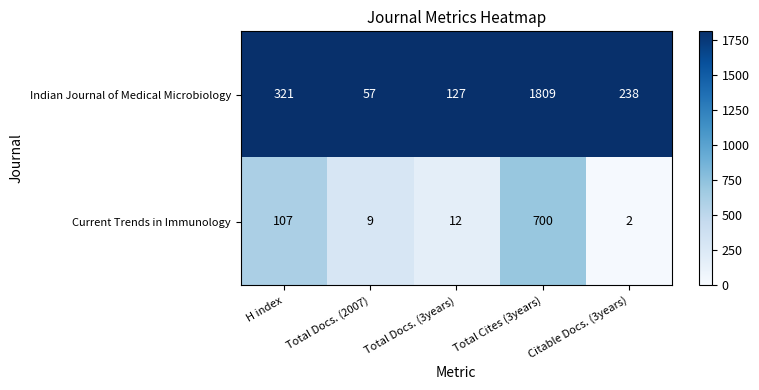

What is the approximate value of Indian Journal of Medical Microbiology at Citable Docs. (3years)?

238